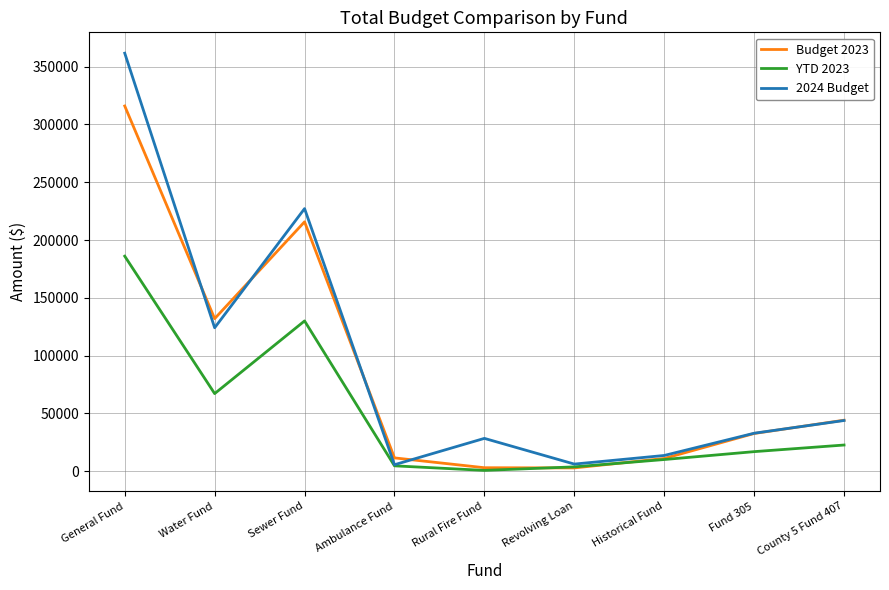

Which label corresponds to the largest value in the chart?

General Fund